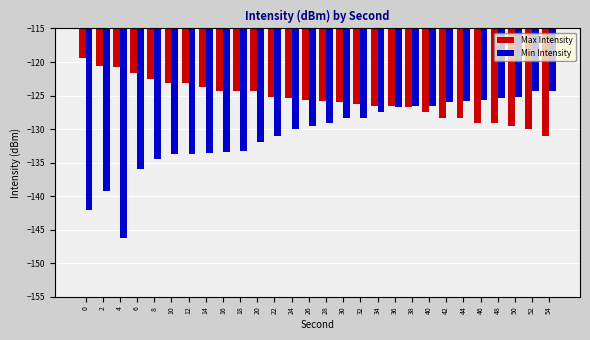

Read the Max Intensity value at 20.

-124.3